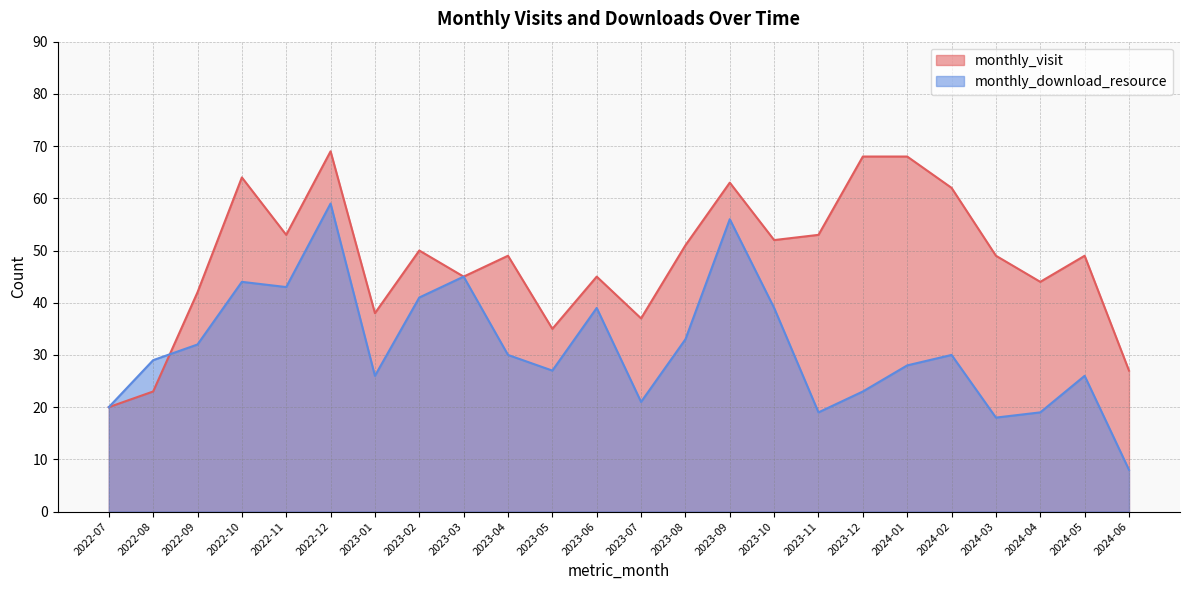

True or false: monthly_visit has a value of 49 at 2023-04.

True